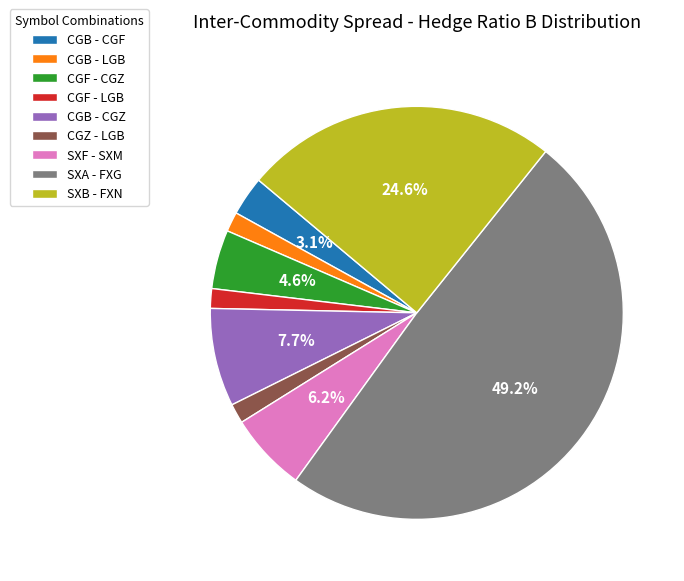

Which category has the biggest portion of the pie?

SXA - FXG